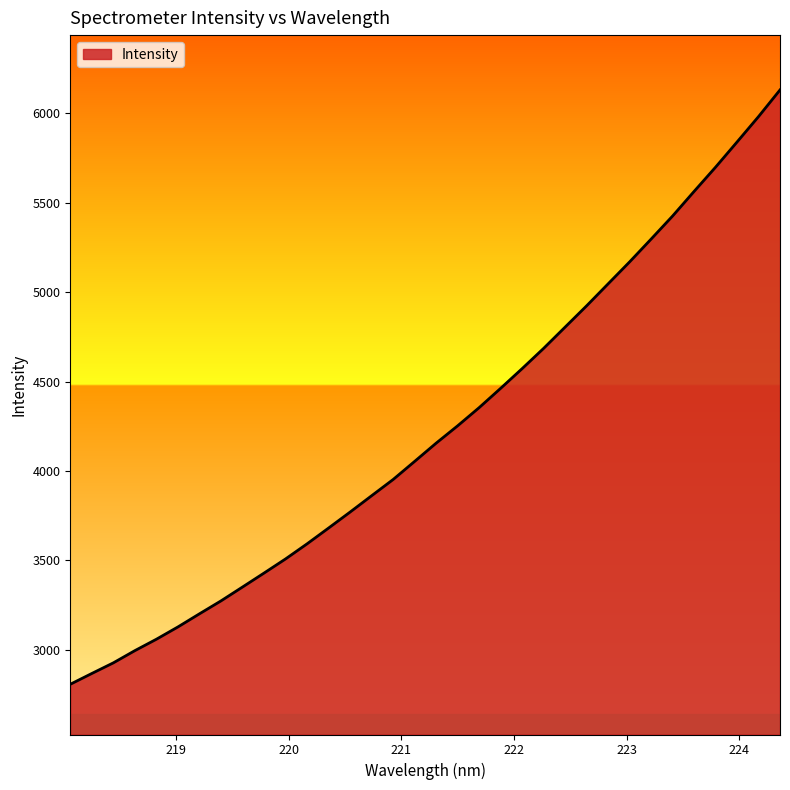

What is the minimum value shown in the chart?

2807.7